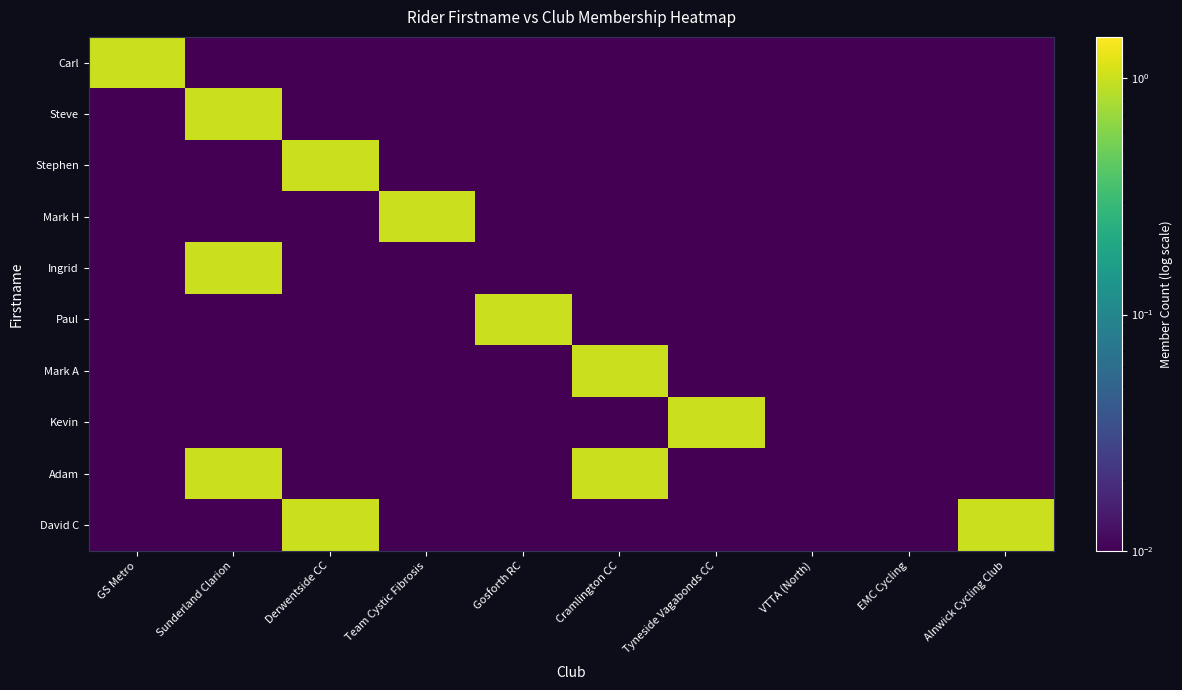

Reading left to right, extract all data points from this chart.

Carl: GS Metro=1.0	Sunderland Clarion=0.0	Derwentside CC=0.0	Team Cystic Fibrosis=0.0	Gosforth RC=0.0	Cramlington CC=0.0	Tyneside Vagabonds CC=0.0	VTTA (North)=0.0	EMC Cycling=0.0	Alnwick Cycling Club=0.0
Steve: GS Metro=0.0	Sunderland Clarion=1.0	Derwentside CC=0.0	Team Cystic Fibrosis=0.0	Gosforth RC=0.0	Cramlington CC=0.0	Tyneside Vagabonds CC=0.0	VTTA (North)=0.0	EMC Cycling=0.0	Alnwick Cycling Club=0.0
Stephen: GS Metro=0.0	Sunderland Clarion=0.0	Derwentside CC=1.0	Team Cystic Fibrosis=0.0	Gosforth RC=0.0	Cramlington CC=0.0	Tyneside Vagabonds CC=0.0	VTTA (North)=0.0	EMC Cycling=0.0	Alnwick Cycling Club=0.0
Mark H: GS Metro=0.0	Sunderland Clarion=0.0	Derwentside CC=0.0	Team Cystic Fibrosis=1.0	Gosforth RC=0.0	Cramlington CC=0.0	Tyneside Vagabonds CC=0.0	VTTA (North)=0.0	EMC Cycling=0.0	Alnwick Cycling Club=0.0
Ingrid: GS Metro=0.0	Sunderland Clarion=1.0	Derwentside CC=0.0	Team Cystic Fibrosis=0.0	Gosforth RC=0.0	Cramlington CC=0.0	Tyneside Vagabonds CC=0.0	VTTA (North)=0.0	EMC Cycling=0.0	Alnwick Cycling Club=0.0
Paul: GS Metro=0.0	Sunderland Clarion=0.0	Derwentside CC=0.0	Team Cystic Fibrosis=0.0	Gosforth RC=1.0	Cramlington CC=0.0	Tyneside Vagabonds CC=0.0	VTTA (North)=0.0	EMC Cycling=0.0	Alnwick Cycling Club=0.0
Mark A: GS Metro=0.0	Sunderland Clarion=0.0	Derwentside CC=0.0	Team Cystic Fibrosis=0.0	Gosforth RC=0.0	Cramlington CC=1.0	Tyneside Vagabonds CC=0.0	VTTA (North)=0.0	EMC Cycling=0.0	Alnwick Cycling Club=0.0
Kevin: GS Metro=0.0	Sunderland Clarion=0.0	Derwentside CC=0.0	Team Cystic Fibrosis=0.0	Gosforth RC=0.0	Cramlington CC=0.0	Tyneside Vagabonds CC=1.0	VTTA (North)=0.0	EMC Cycling=0.0	Alnwick Cycling Club=0.0
Adam: GS Metro=0.0	Sunderland Clarion=1.0	Derwentside CC=0.0	Team Cystic Fibrosis=0.0	Gosforth RC=0.0	Cramlington CC=1.0	Tyneside Vagabonds CC=0.0	VTTA (North)=0.0	EMC Cycling=0.0	Alnwick Cycling Club=0.0
David C: GS Metro=0.0	Sunderland Clarion=0.0	Derwentside CC=1.0	Team Cystic Fibrosis=0.0	Gosforth RC=0.0	Cramlington CC=0.0	Tyneside Vagabonds CC=0.0	VTTA (North)=0.0	EMC Cycling=0.0	Alnwick Cycling Club=1.0